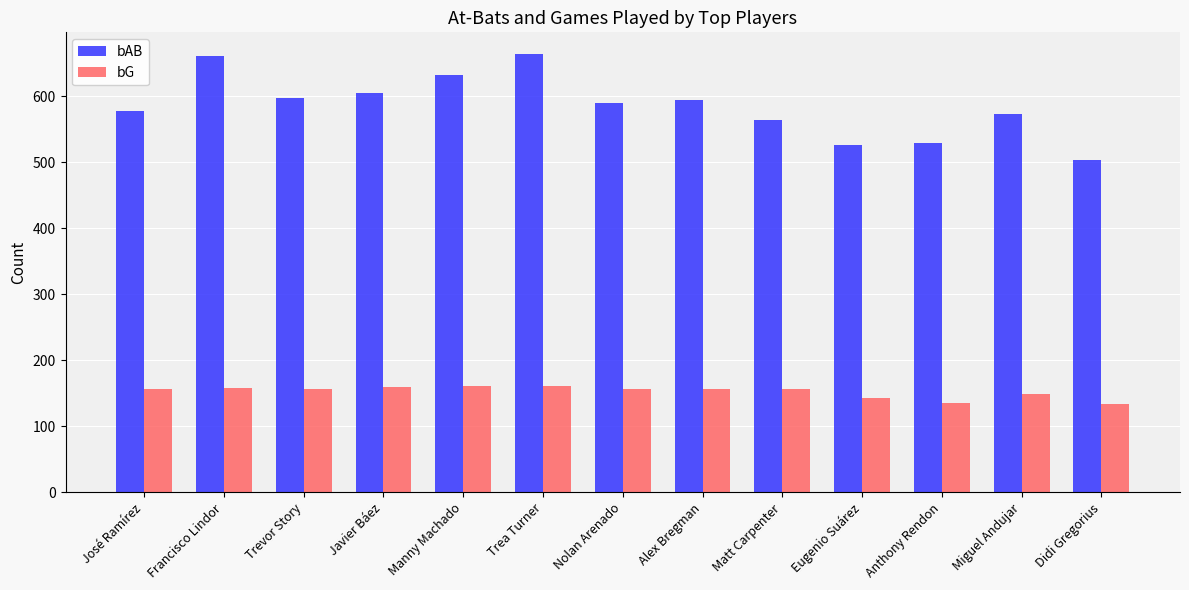

Which series has the widest spread of values?

bAB